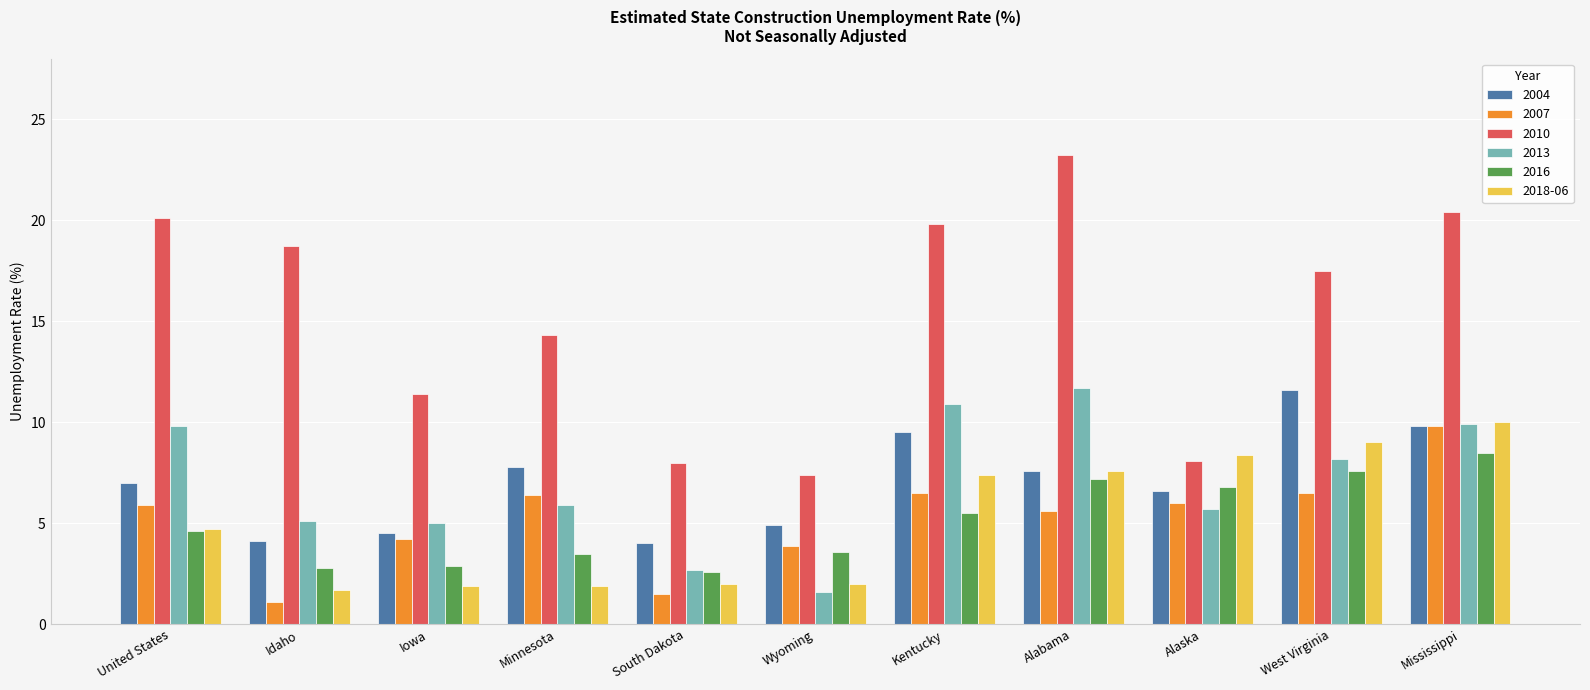

True or false: 2004 has a value of 1.8 at United States.

False